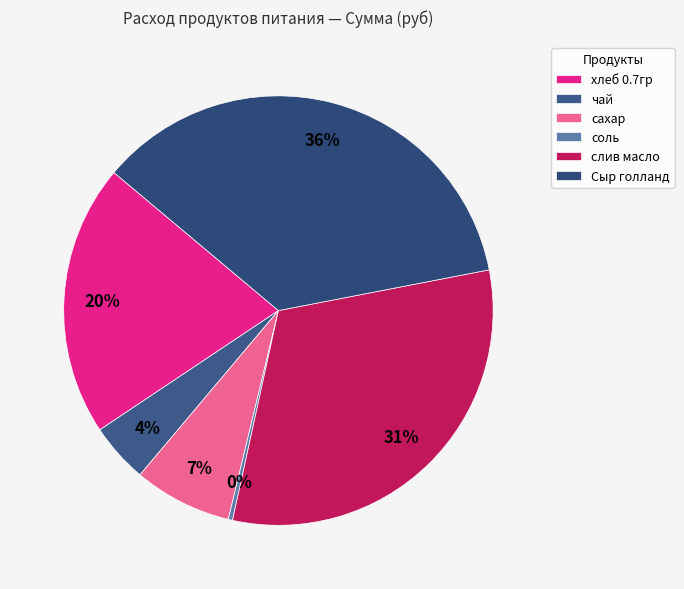

Count the number of slices in the pie.

6